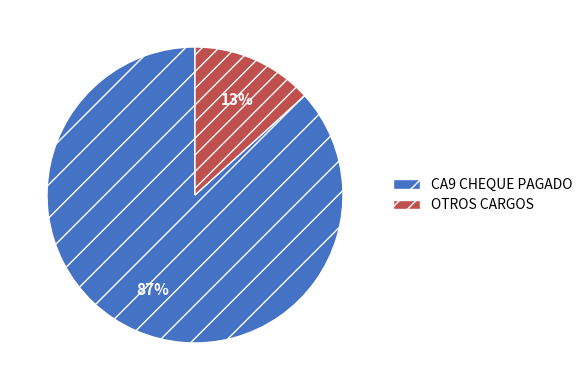

Does any single category account for the majority?

Yes